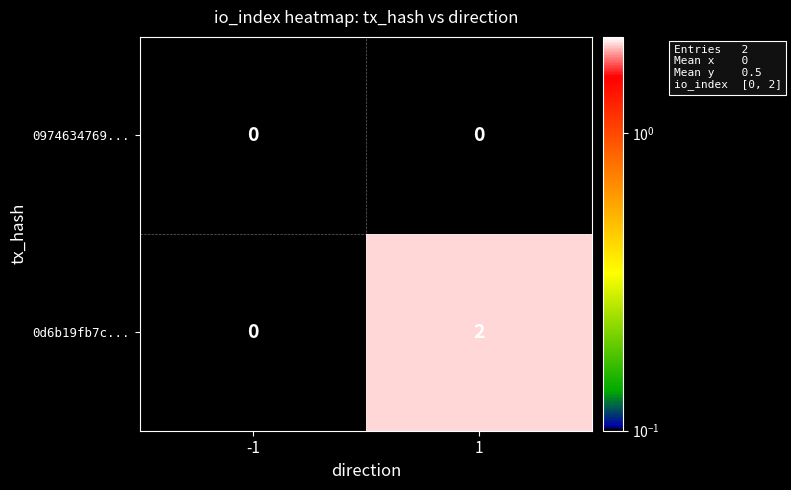

The 0d6b19fb7c... series shows 2 at 1. True or false?

True